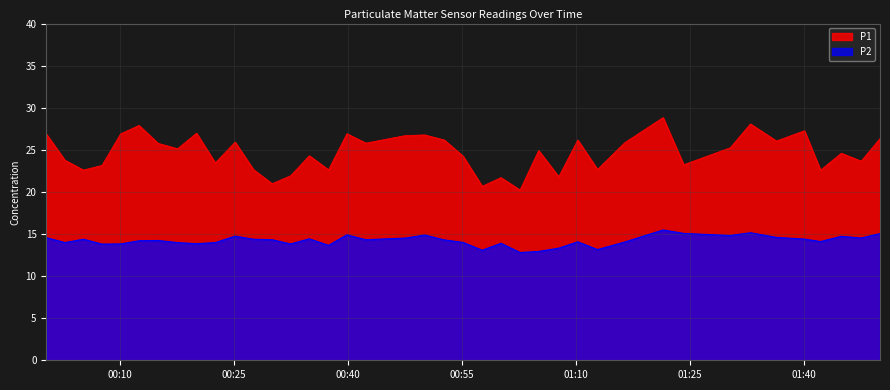

Rank the series by their maximum value, from lowest to highest.

P2, P1